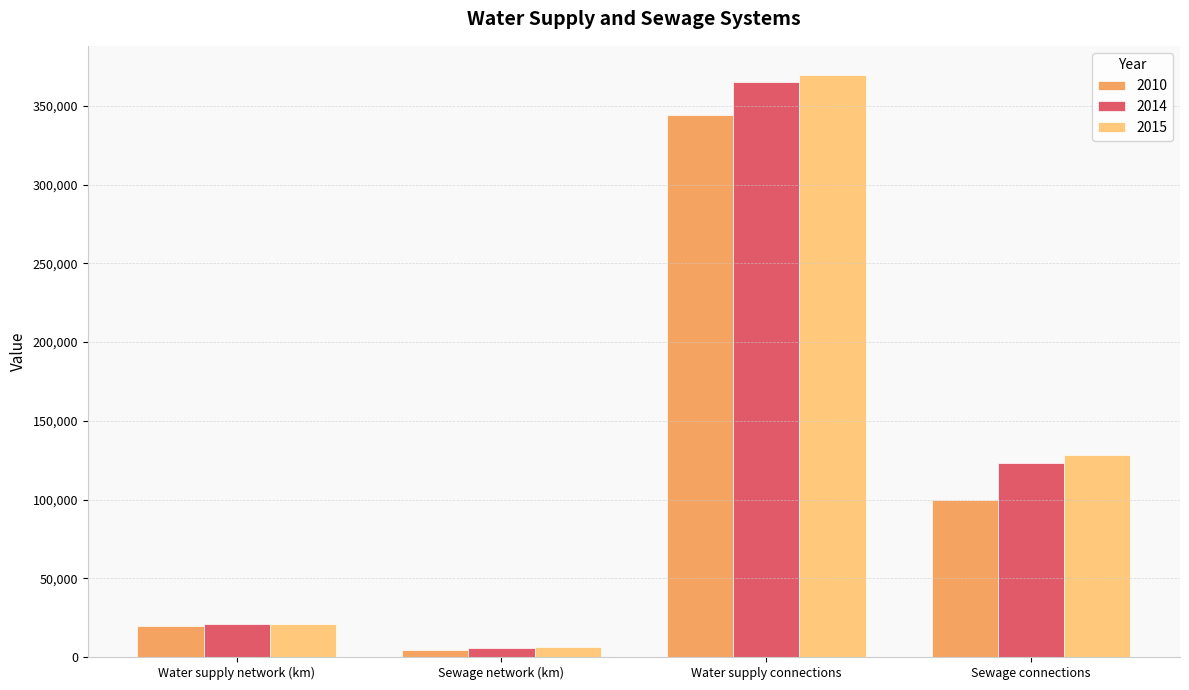

Reading left to right, extract all data points from this chart.

2010: 19402.8	4432.1	344347.0	99841.0
2014: 20863.8	5918.0	365365.0	123267.0
2015: 21023.5	6278.9	369593.0	128063.0